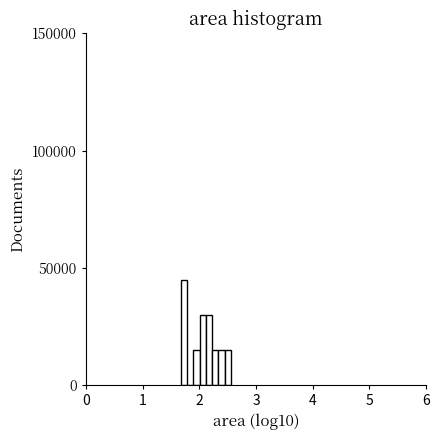

Around what value on the x-axis is the tallest bar? Give the approximate position of its centre, as read against the axis.

1.7